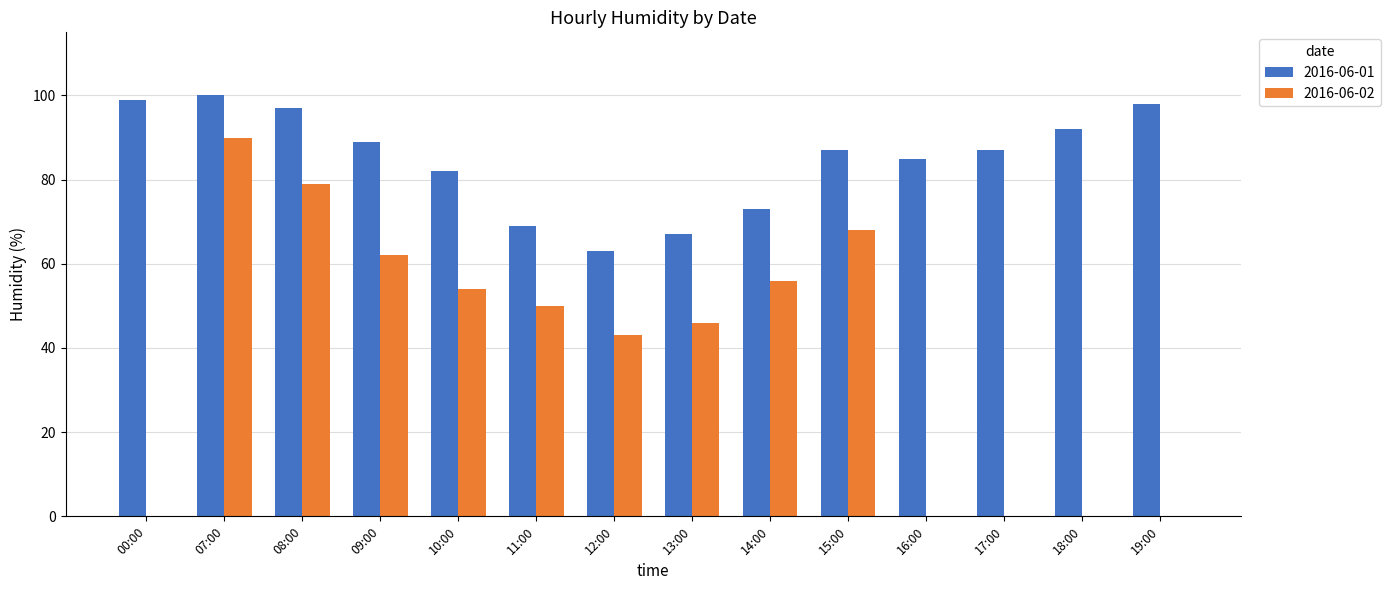

True or false: 2016-06-01 has a value of 92 at 18:00.

True